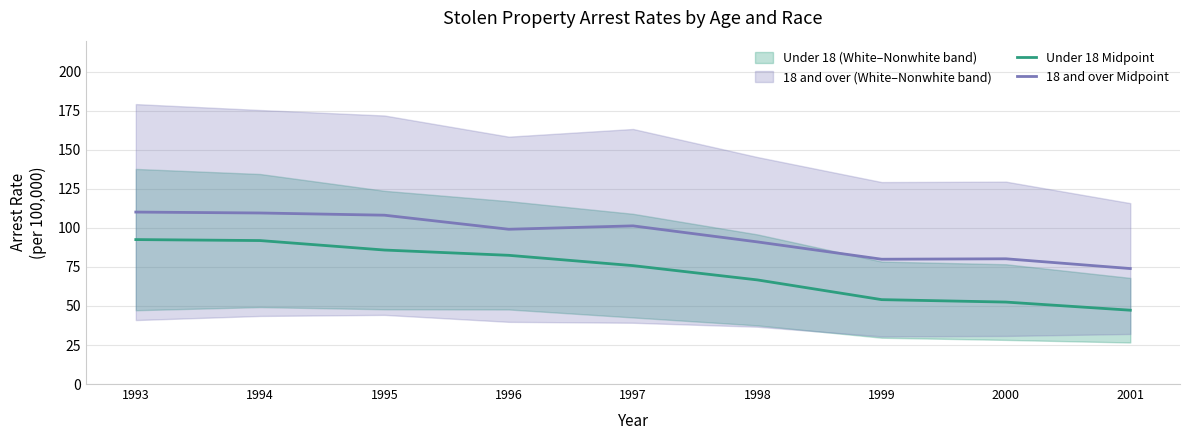

True or false: Under 18 Midpoint has a value of 75.9 at 1997.

True